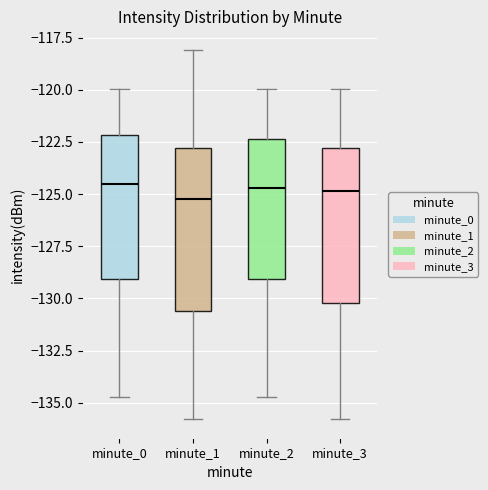

Reading left to right, read every box against the y-axis: the position of its median line, the range the box covers, and the ends of its whiskers. The values are not printed on the chart, so give them approximately, as read against the axis.

minute_0: median -124.5, box -129.0 to -122.0, whiskers -134.5 to -120.0
minute_1: median -125.0, box -130.5 to -123.0, whiskers -136.0 to -118.0
minute_2: median -124.5, box -129.0 to -122.5, whiskers -134.5 to -120.0
minute_3: median -125.0, box -130.0 to -123.0, whiskers -136.0 to -120.0